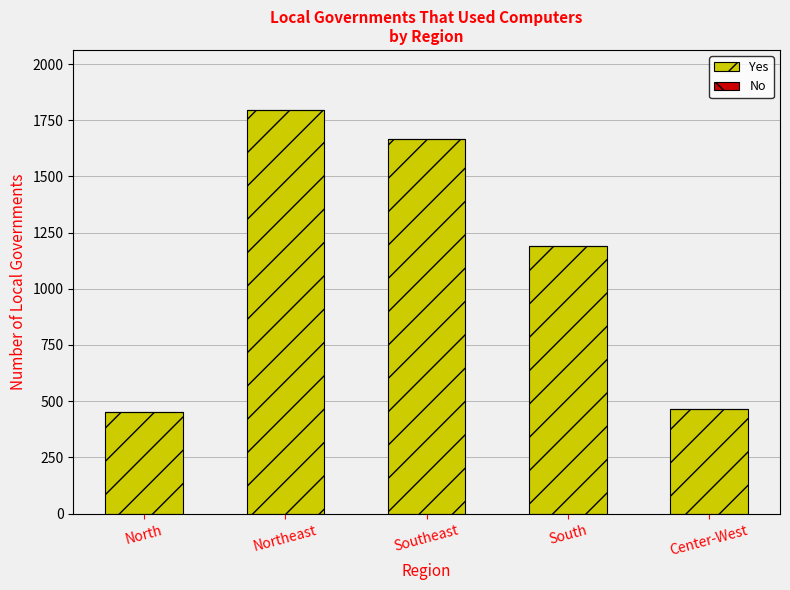

What is the maximum value for Yes?

1794